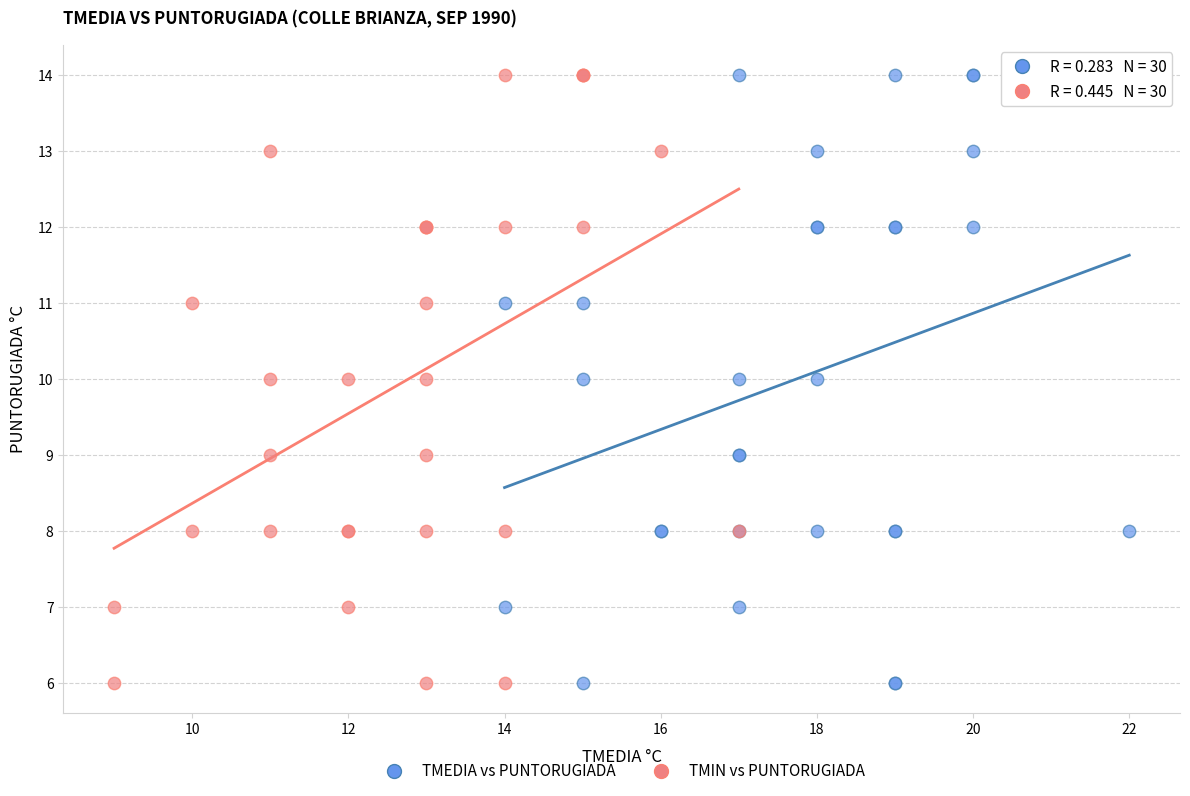

What are all the series names shown in the legend?

TMEDIA vs PUNTORUGIADA, TMIN vs PUNTORUGIADA